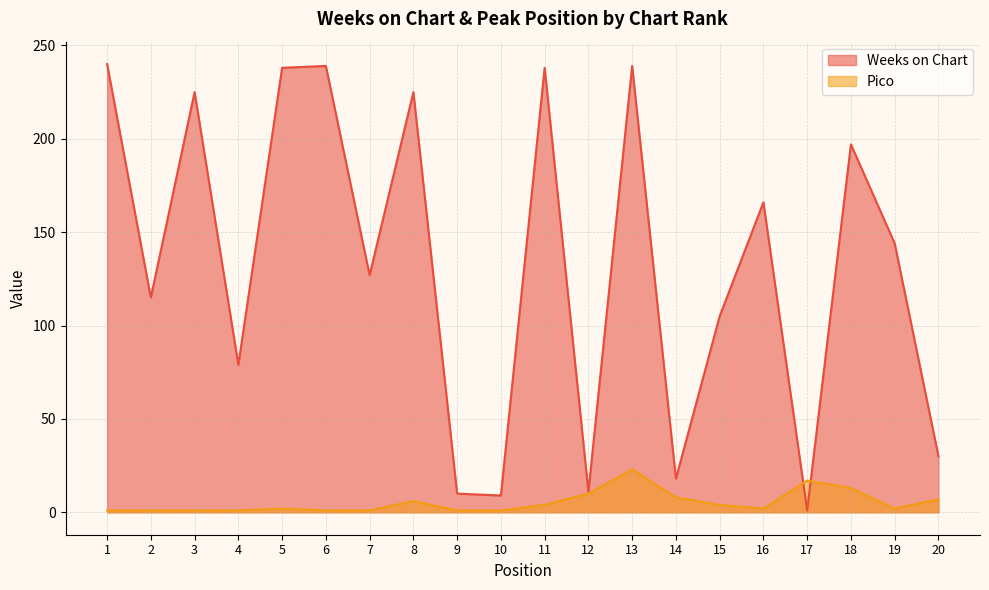

The Pico series shows 1 at 15. True or false?

False